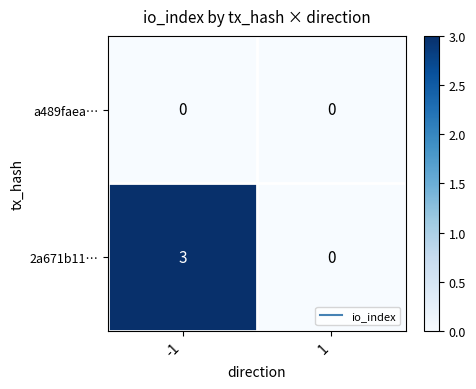

Between -1 and 1, which series saw the biggest shift?

2a671b11…